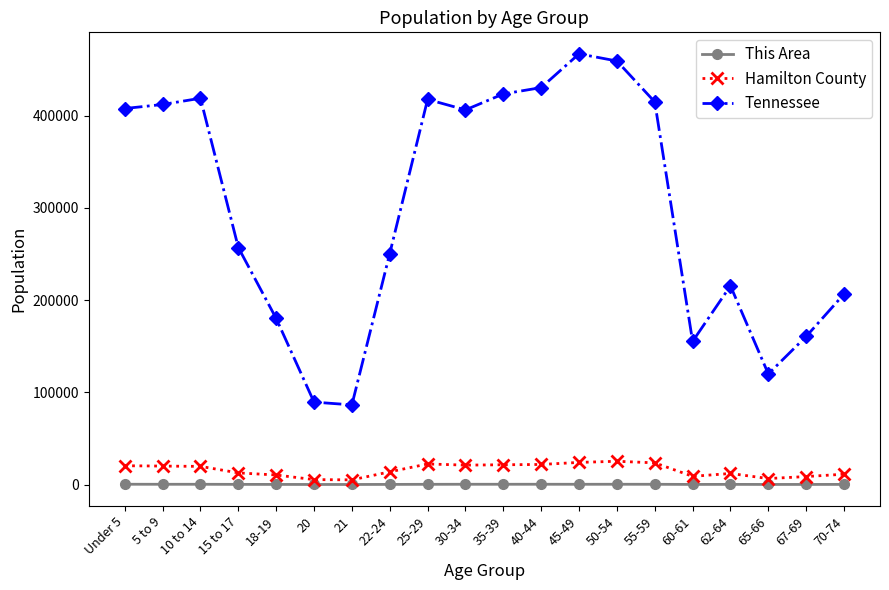

Which series has the largest total across all categories?

Tennessee